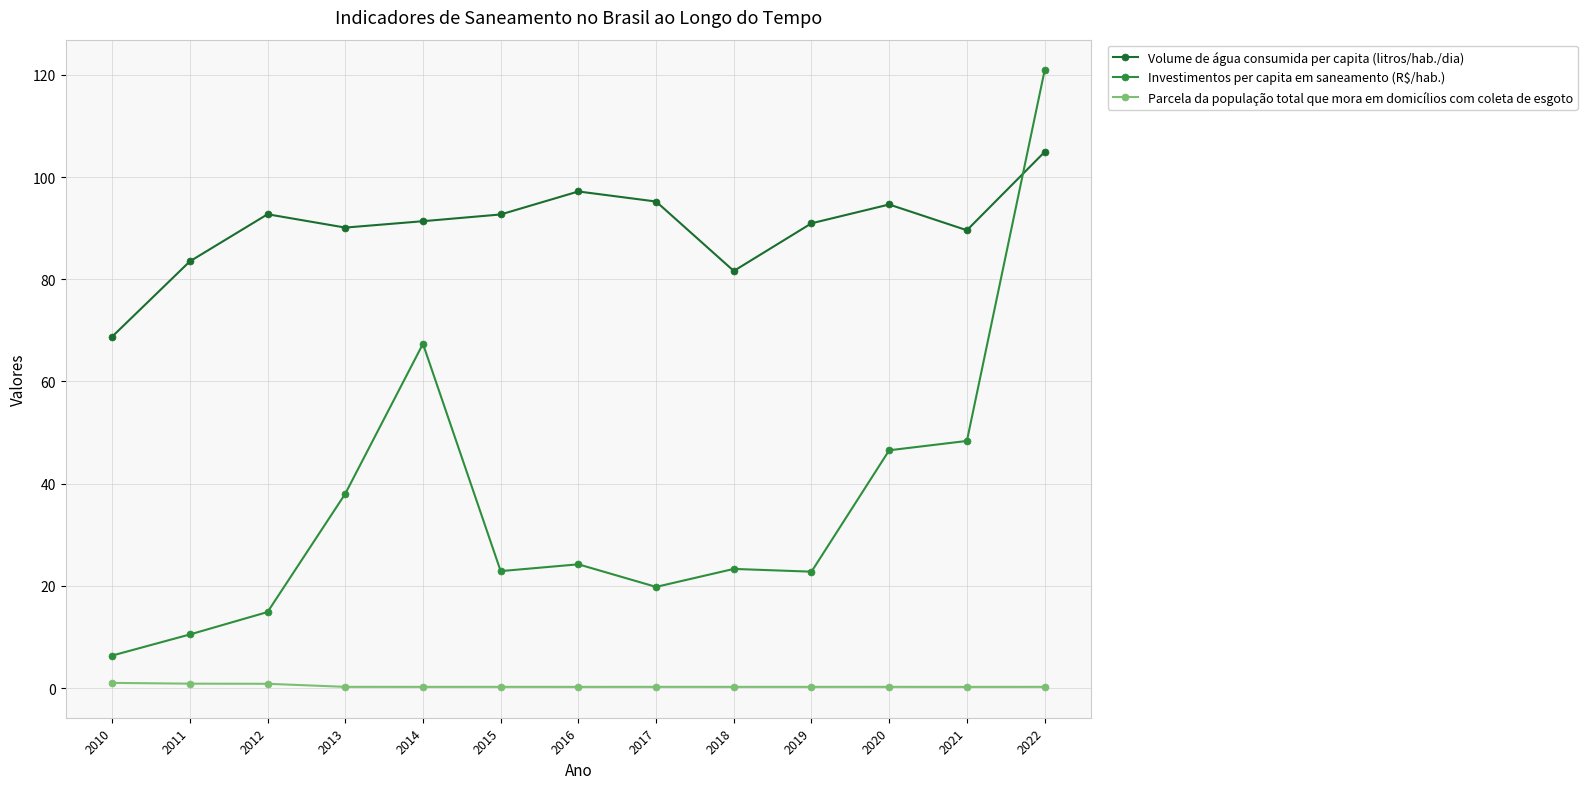

What is the value of the Investimentos per capita em saneamento (R$/hab.) point at the 4th from the left?

38.0